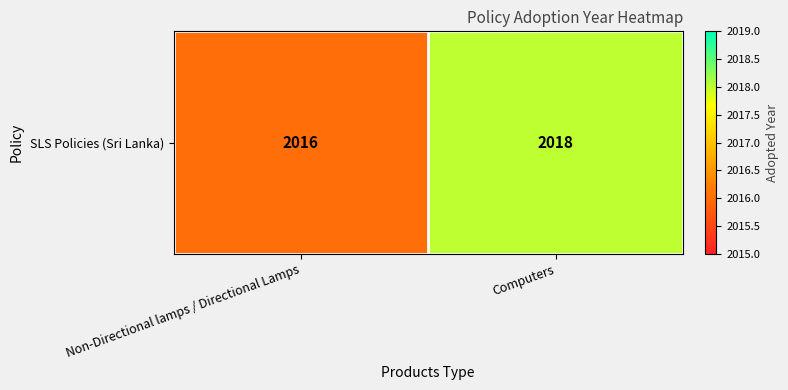

What is the ratio of the value at Computers to the value at Non-Directional lamps / Directional Lamps?

1.0